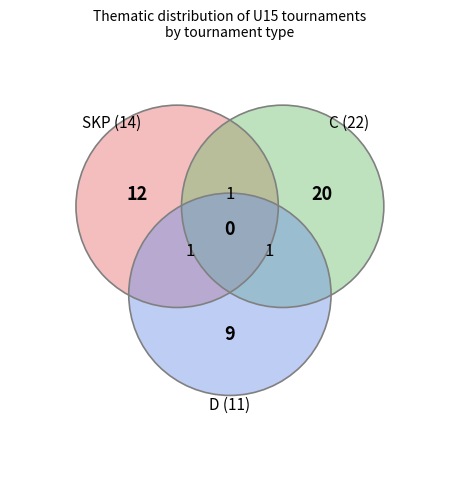

Which has a higher value, D or C?

C